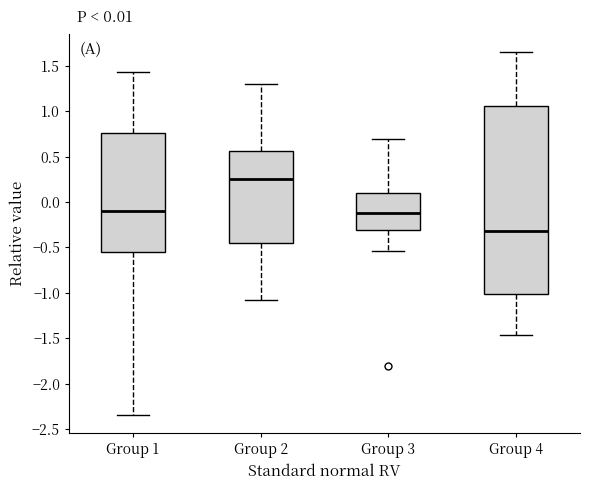

Which box is the tallest, from its lower edge to its upper edge?

Group 4